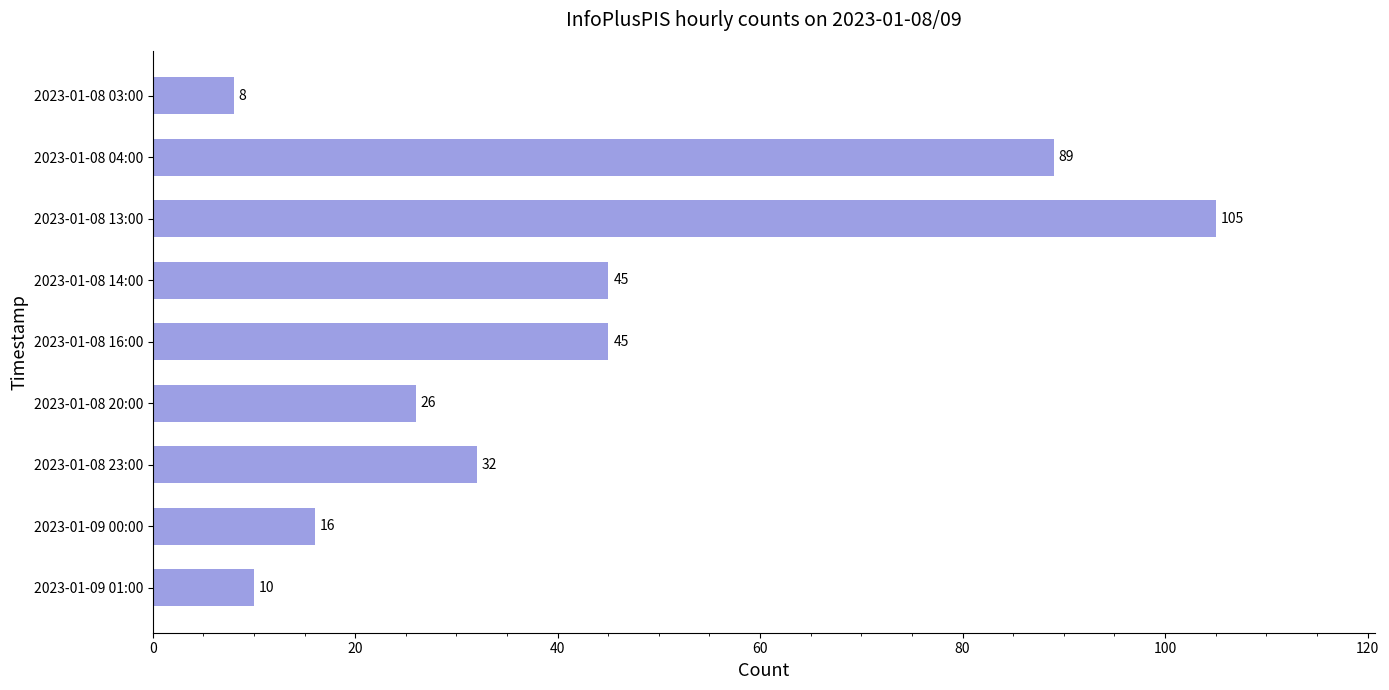

What is the approximate value at 2023-01-08 13:00?

105